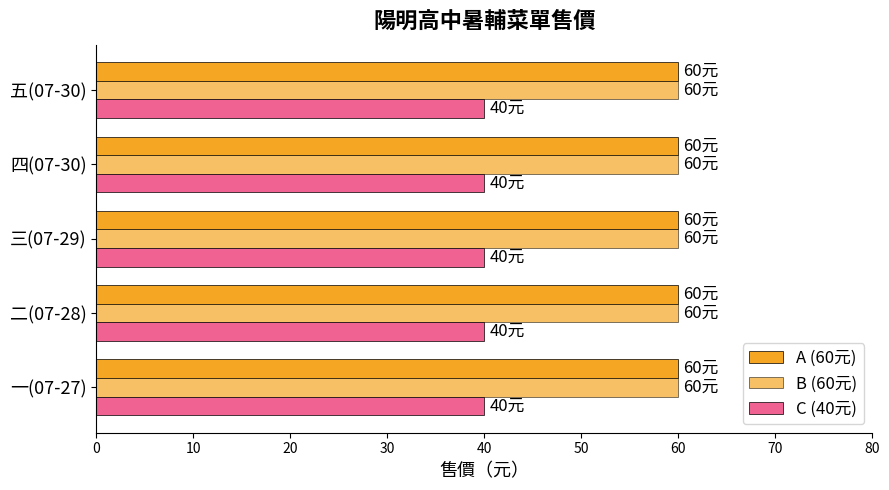

Reading left to right, what are all the values shown in this chart?

A: 60	60	60	60	60
B: 60	60	60	60	60
C: 40	40	40	40	40